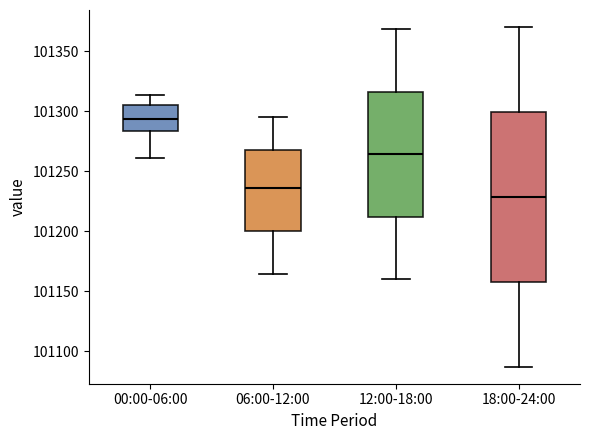

Which box has the lowest median line?

18:00-24:00